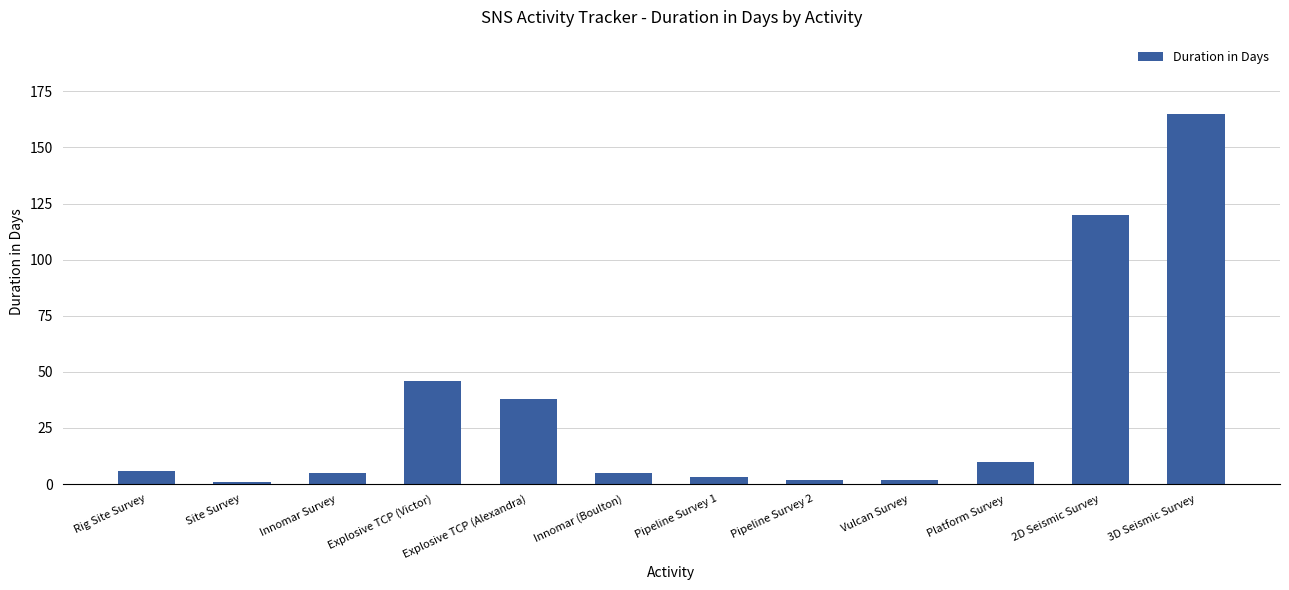

What is the sum of the values at Vulcan Survey and Explosive TCP (Alexandra)?

40